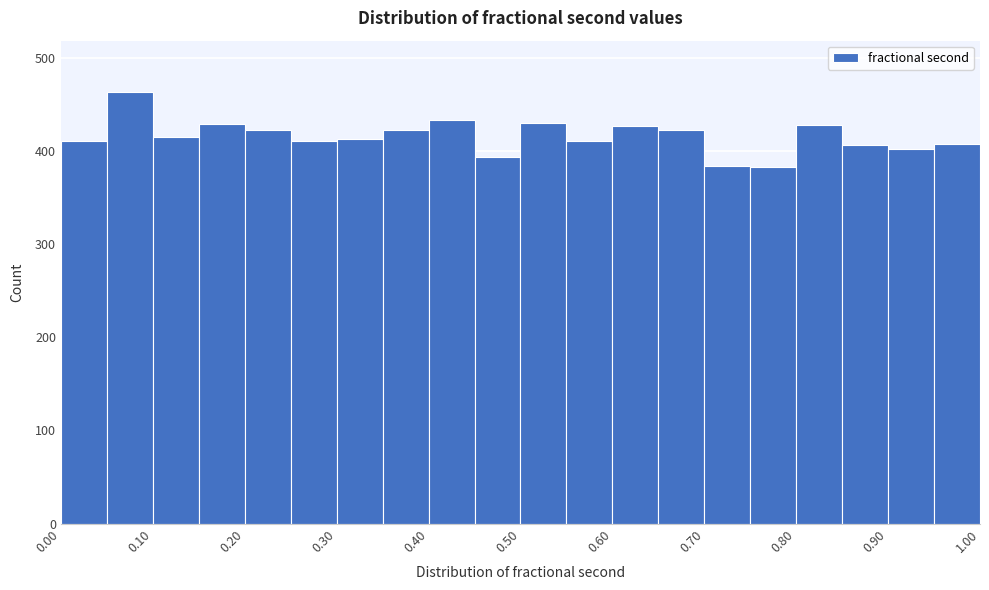

Reading left to right, list every bar in this chart as the range it spans on the x-axis followed by its height. The values are not printed on the chart, so give them approximately, as read against the axis.

0.00 to 0.05: 410
0.05 to 0.10: 460
0.10 to 0.15: 420
0.15 to 0.20: 430
0.20 to 0.25: 420
0.25 to 0.30: 410
0.30 to 0.35: 410
0.35 to 0.40: 420
0.40 to 0.45: 430
0.45 to 0.50: 390
0.50 to 0.55: 430
0.55 to 0.60: 410
0.60 to 0.65: 430
0.65 to 0.70: 420
0.70 to 0.75: 380
0.75 to 0.80: 380
0.80 to 0.85: 430
0.85 to 0.90: 410
0.90 to 0.95: 400
0.95 to 1.00: 410